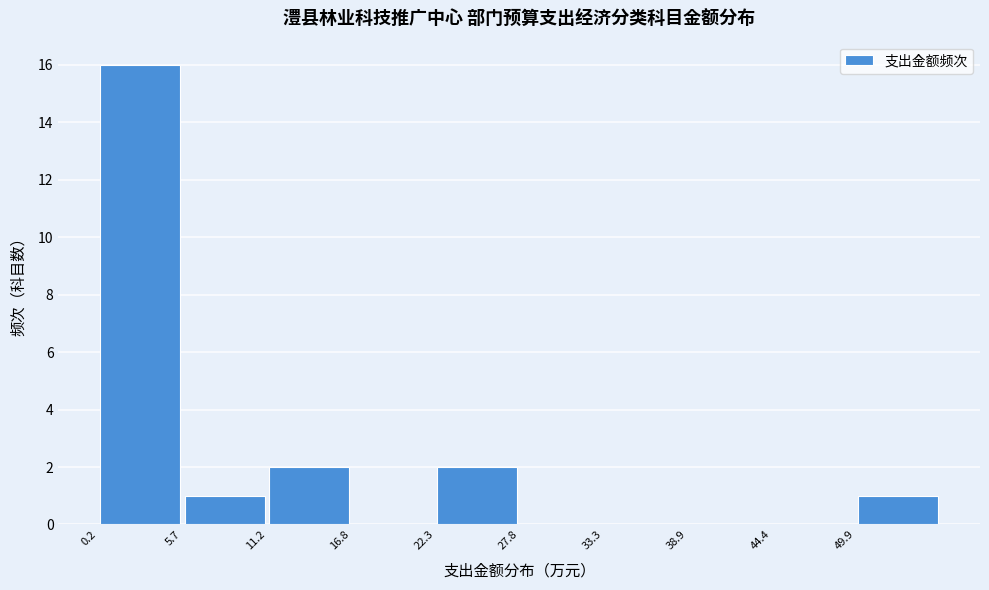

Which range on the x-axis has the tallest bar?

0 to 6